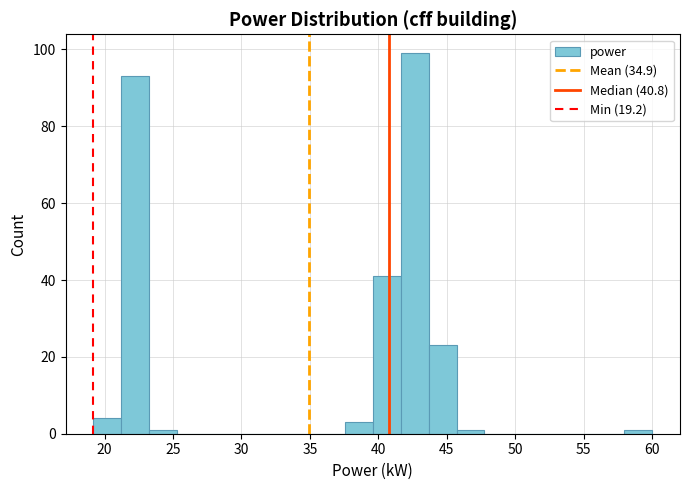

Which range on the x-axis has the tallest bar?

41.5 to 43.5